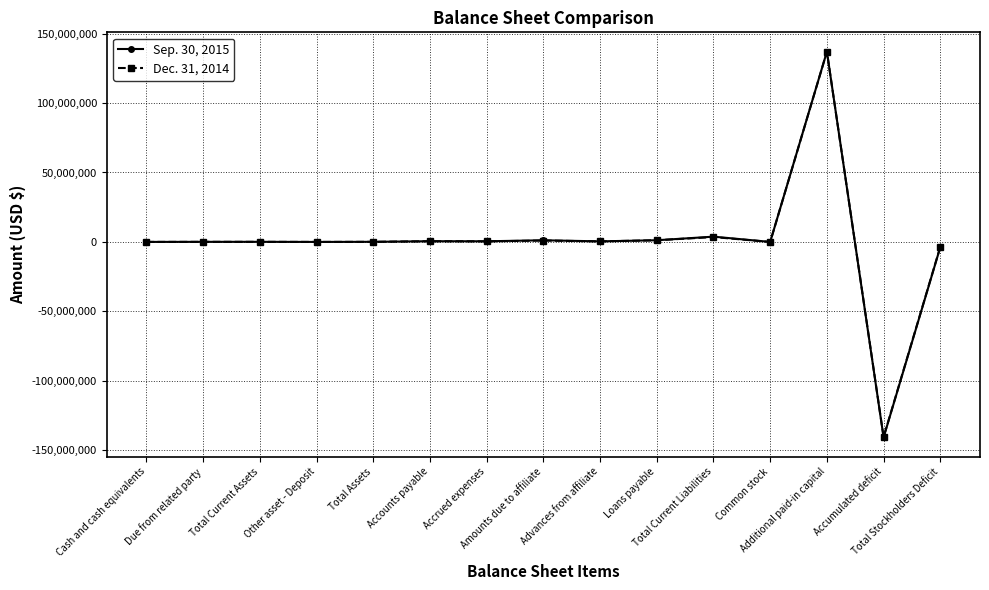

Which series has the largest range (max minus min)?

Sep. 30, 2015